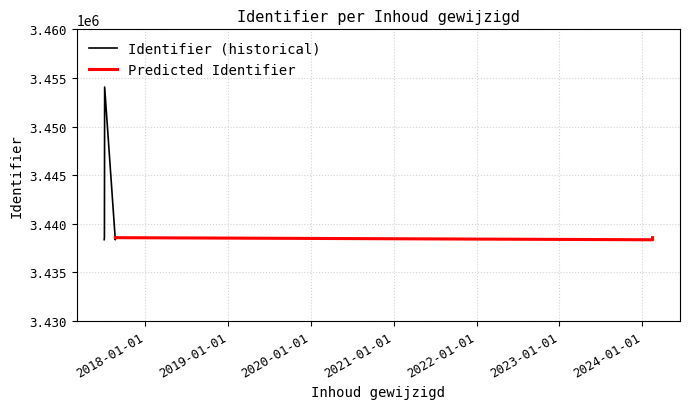

What is the greatest value displayed?

3454062